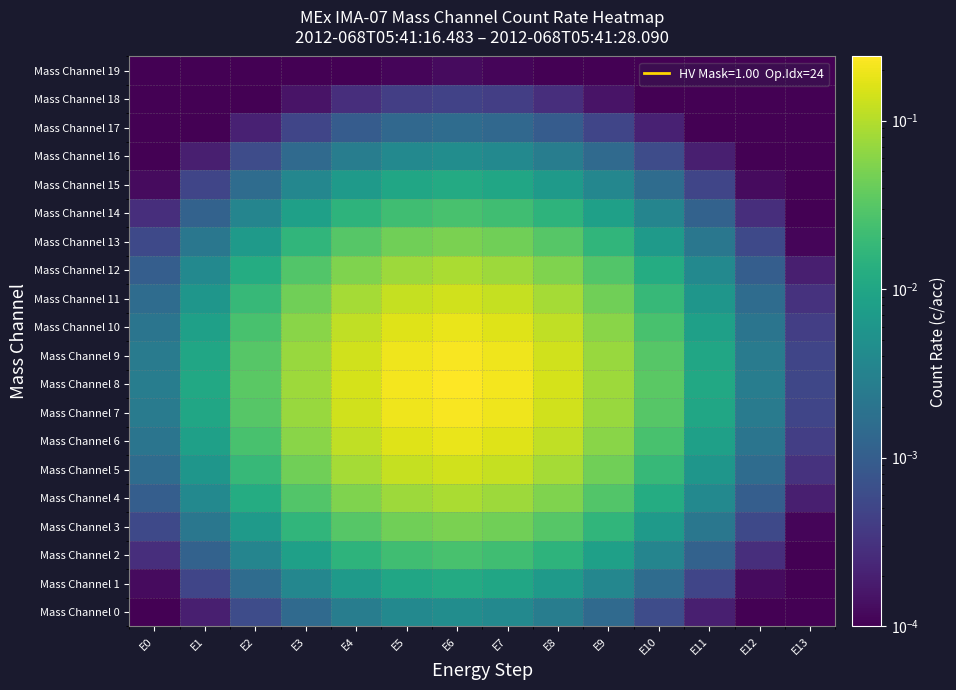

Which category has the highest value across all series?

E6